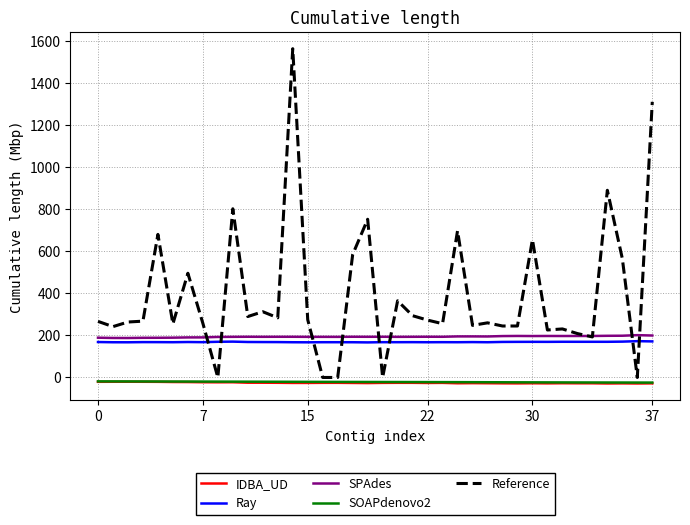

What is the average value of the SPAdes series?

194.1